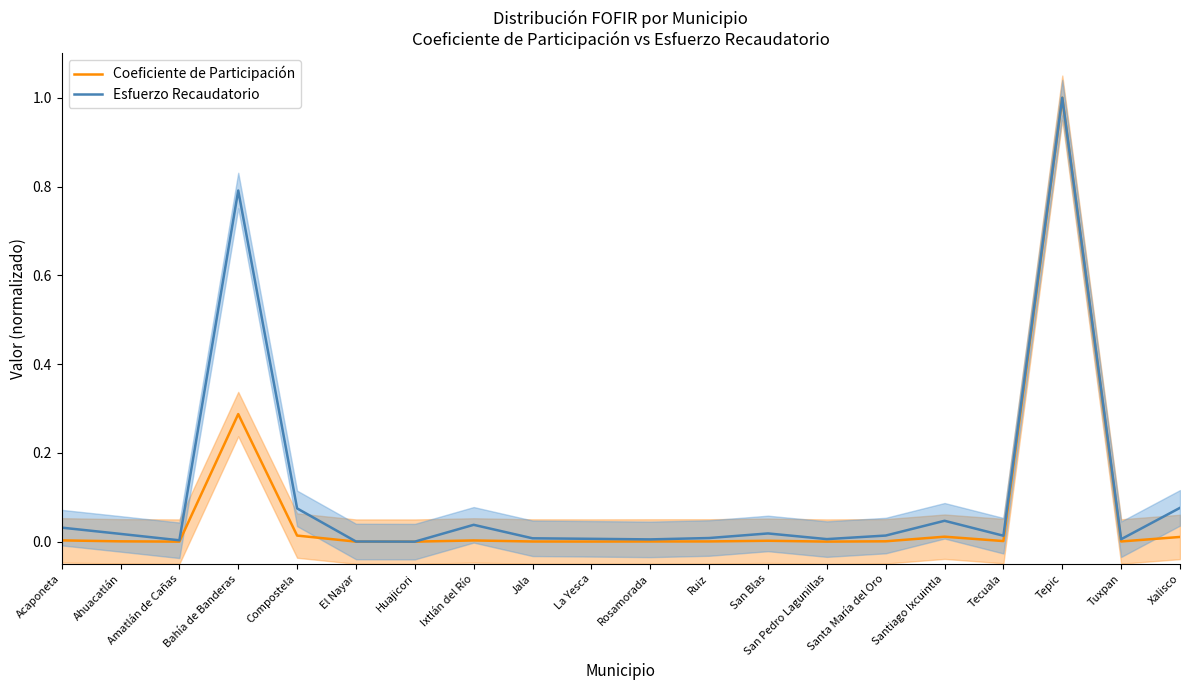

What is the difference between the highest and lowest values at Xalisco?

0.1